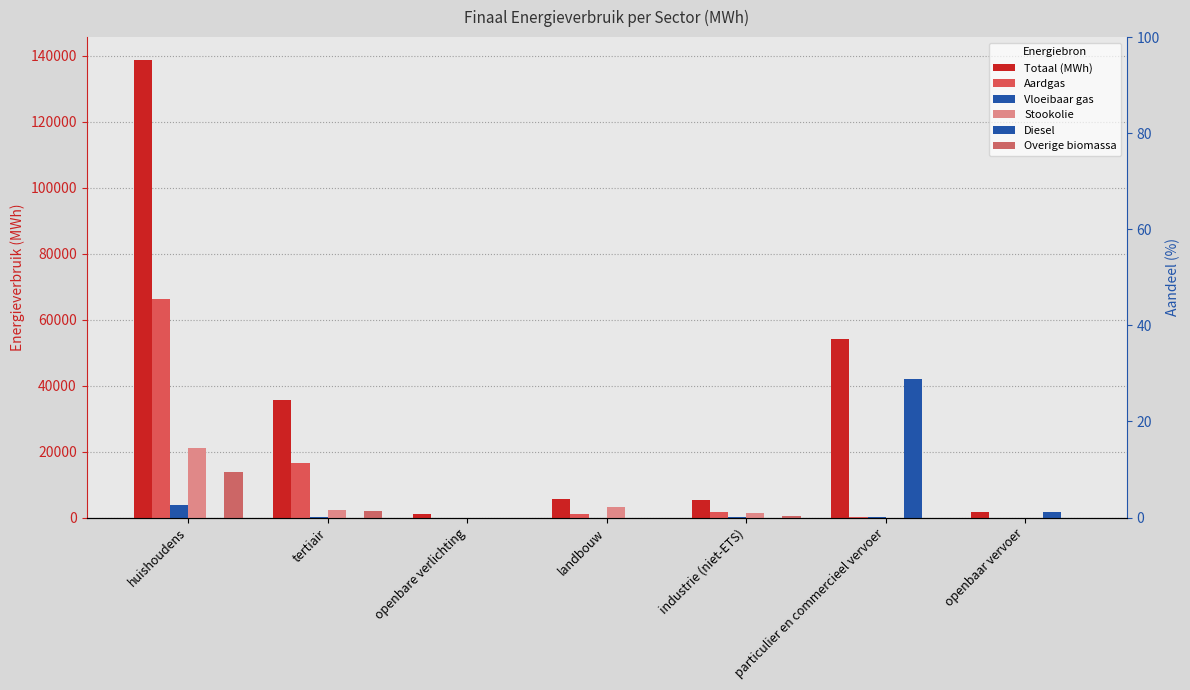

Is it true that Diesel equals 1074.0 at openbaar vervoer?

False